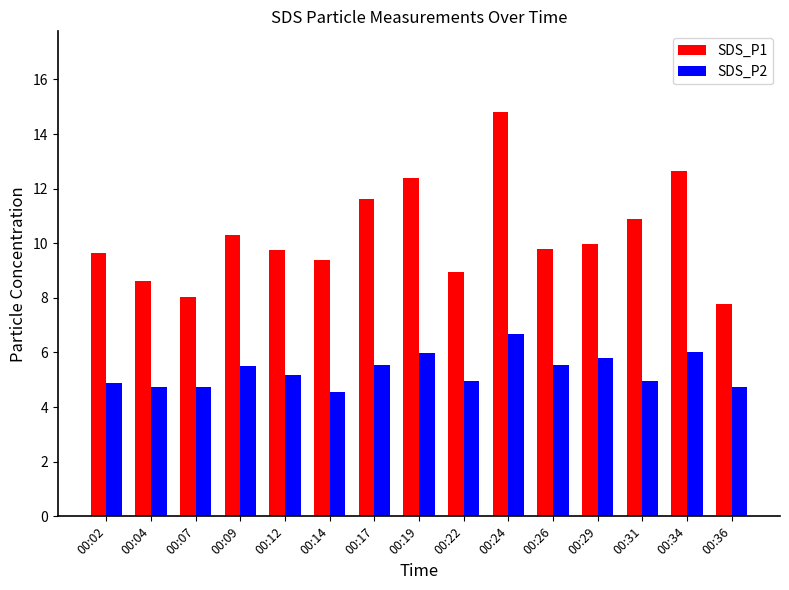

Is it true that SDS_P2 equals 7.4 at 00:22?

False